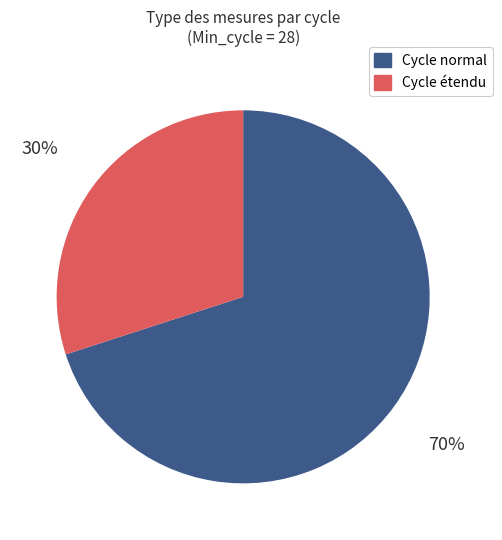

To the nearest percent, what is the difference between the largest and smallest slice percentages?

40%